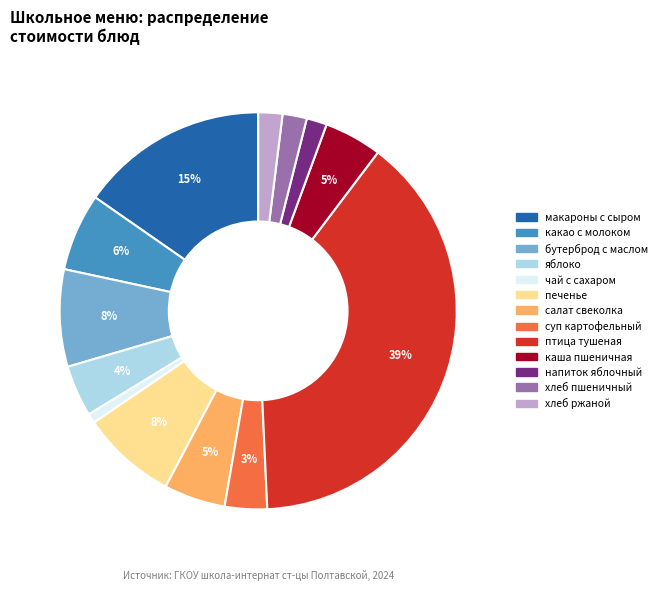

Is the sum of хлеб ржаной and печенье greater than half?

No